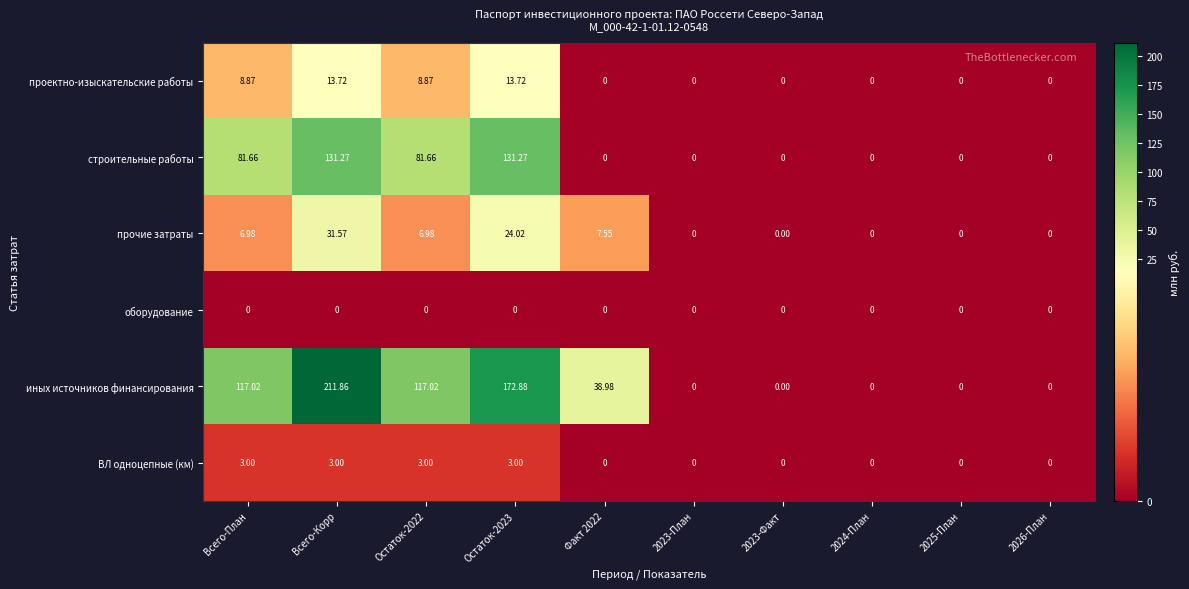

How many categories are shown in the chart?

10